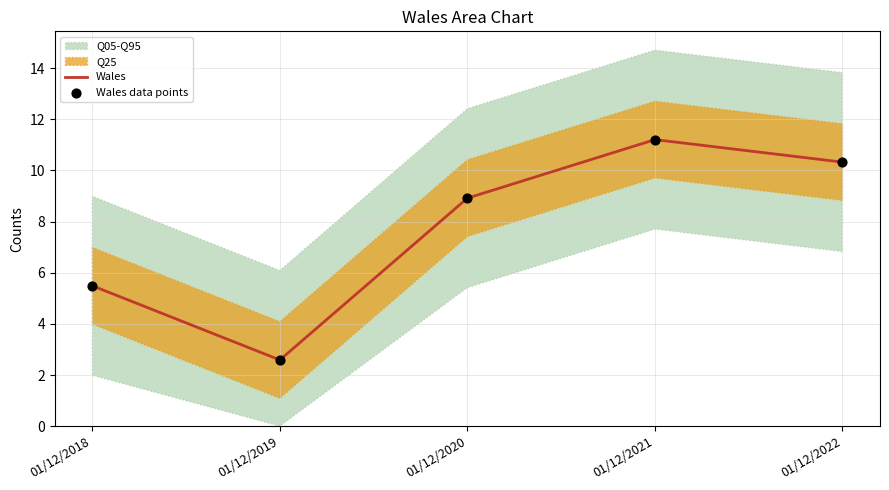

Rank the categories by Wales value from lowest to highest.

01/12/2019, 01/12/2018, 01/12/2020, 01/12/2022, 01/12/2021